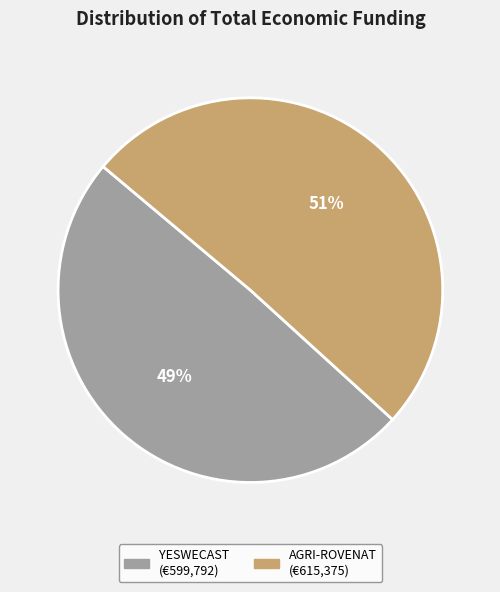

Is there any slice that represents more than half of the pie?

Yes